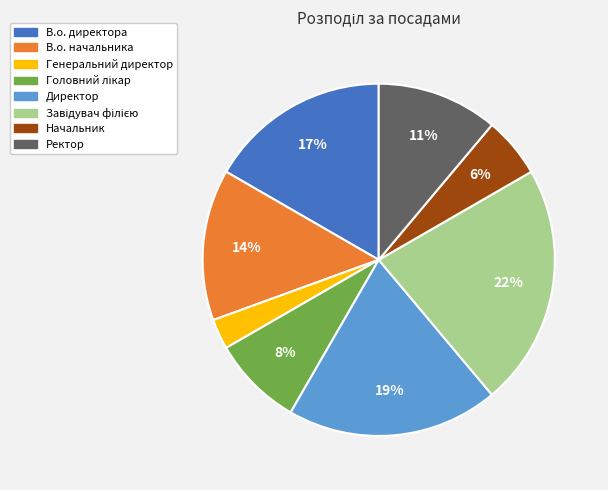

Between Начальник and Директор, which is larger?

Директор